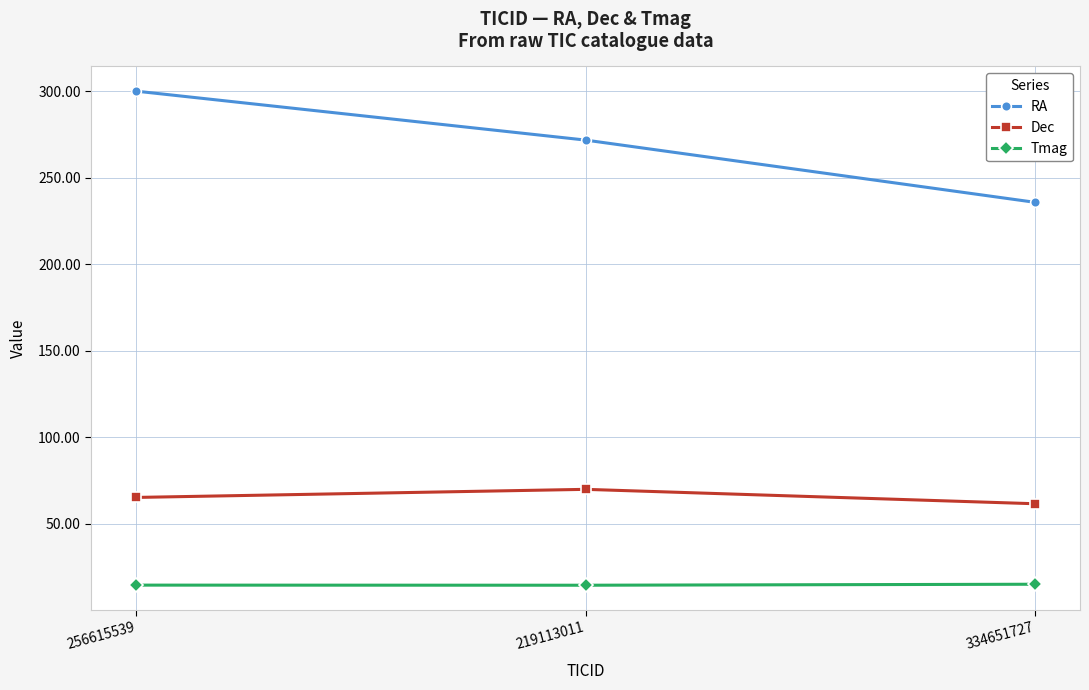

How many lines are shown in the chart?

3